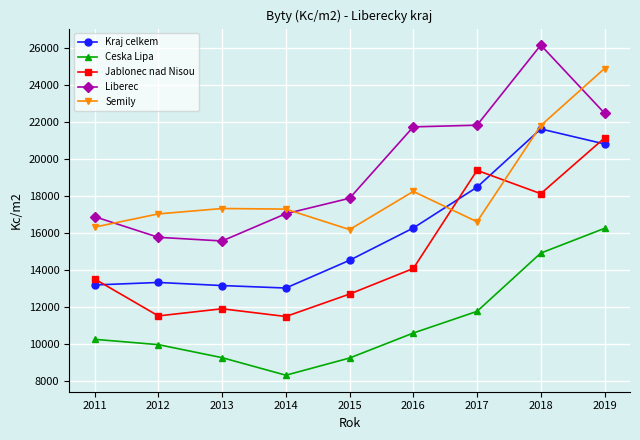

What value does the Jablonec nad Nisou series have at 2016?

14079